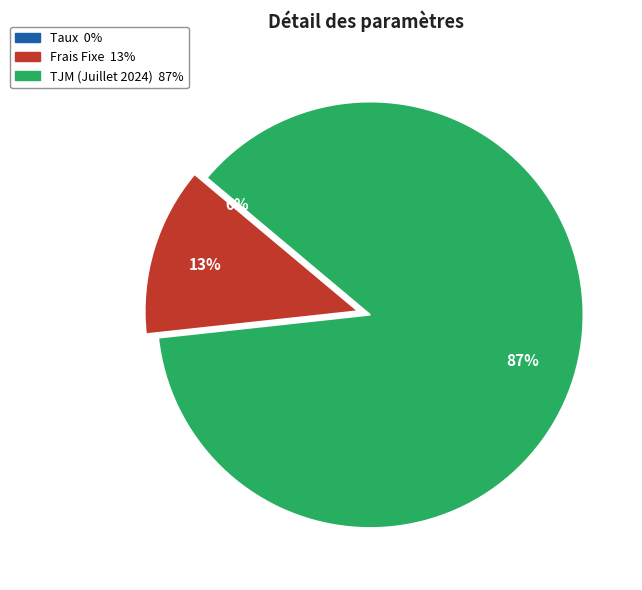

Which has a higher value, Frais Fixe or TJM (Juillet 2024)?

TJM (Juillet 2024)